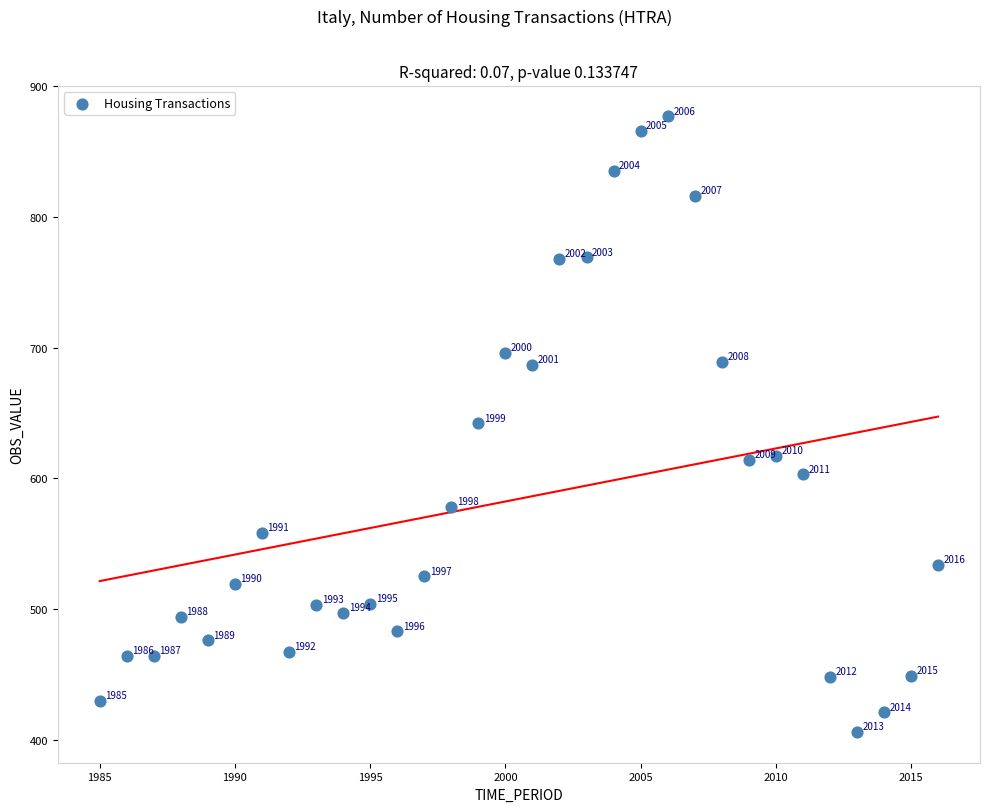

What Y value in the scatter plot is closest to 641?

642